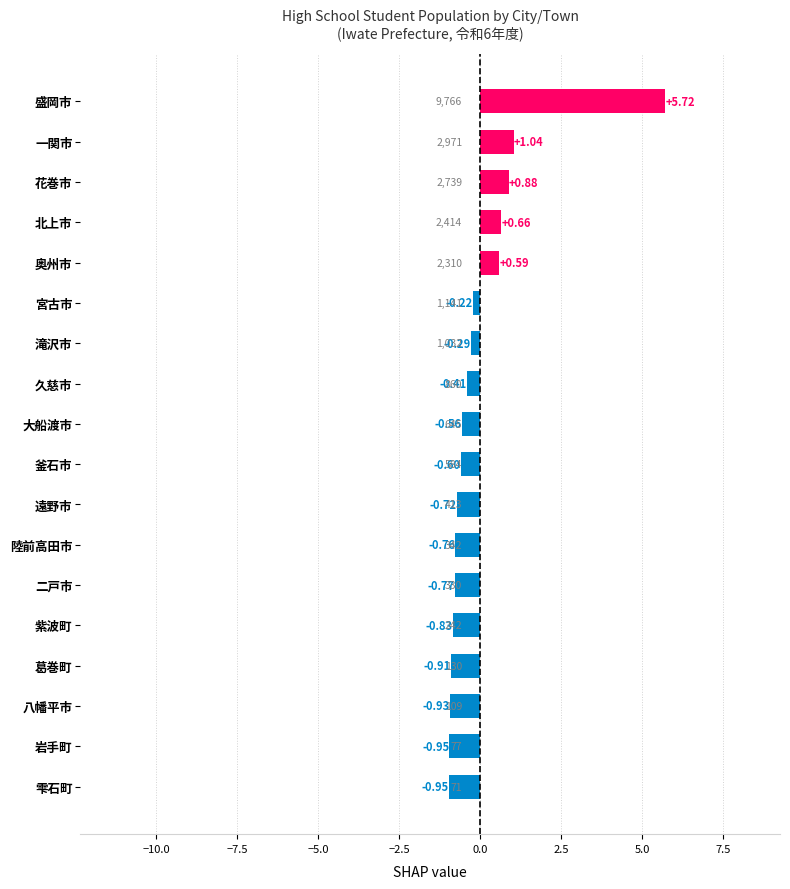

Which has a higher value, 北上市 or 大船渡市?

北上市